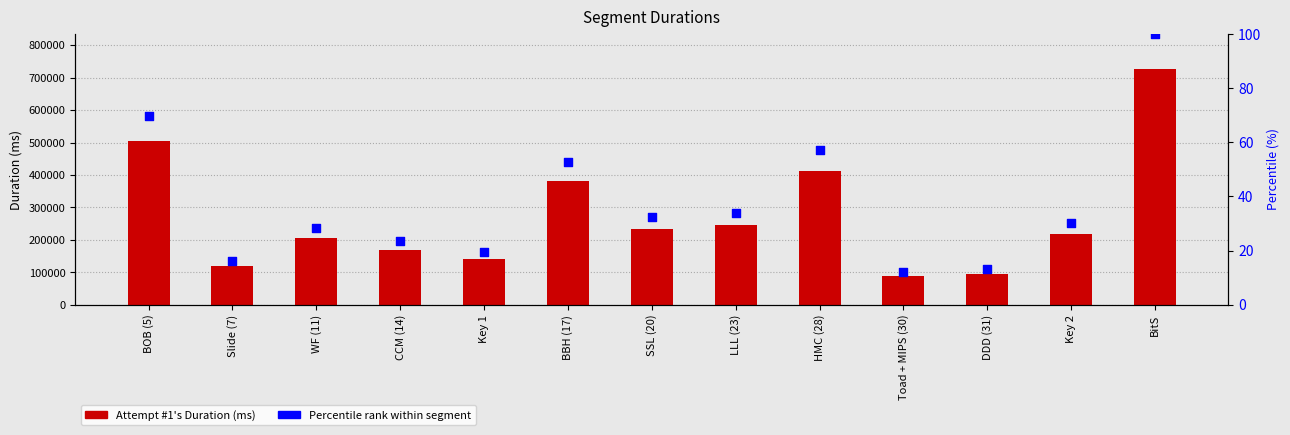

At how many categories does at least one series exceed 211977?

7